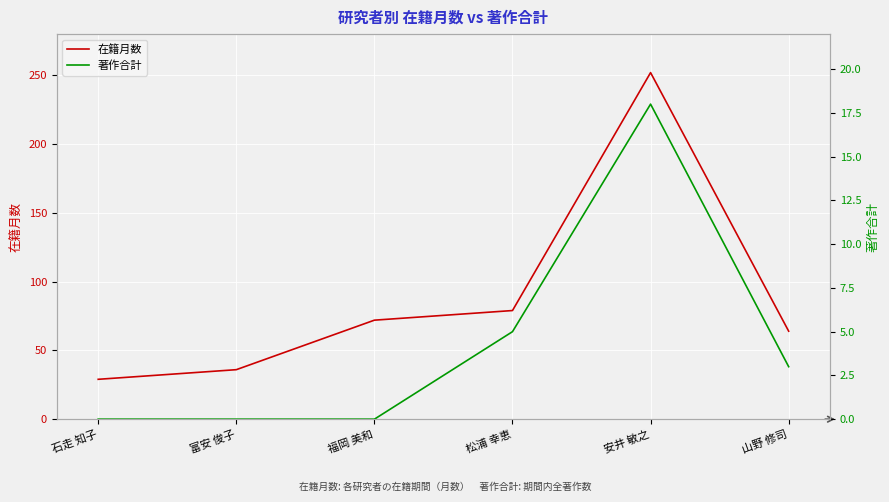

What is the total value across all series at 富安 俊子?

36